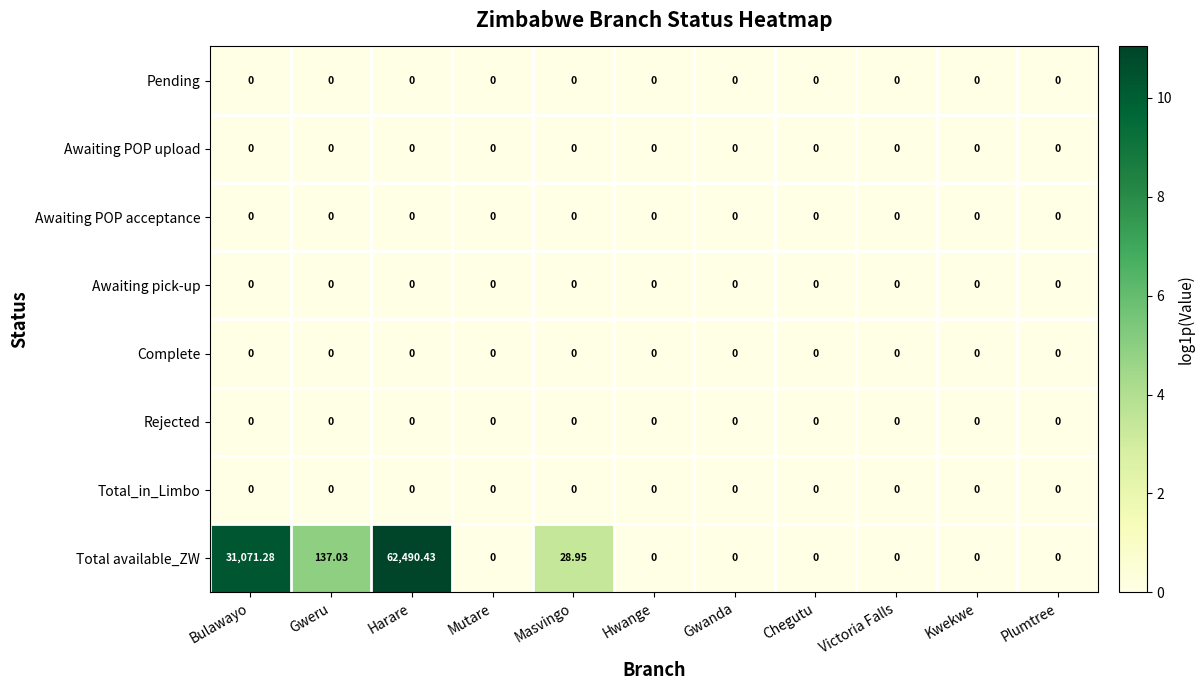

How many distinct data groups are displayed?

8